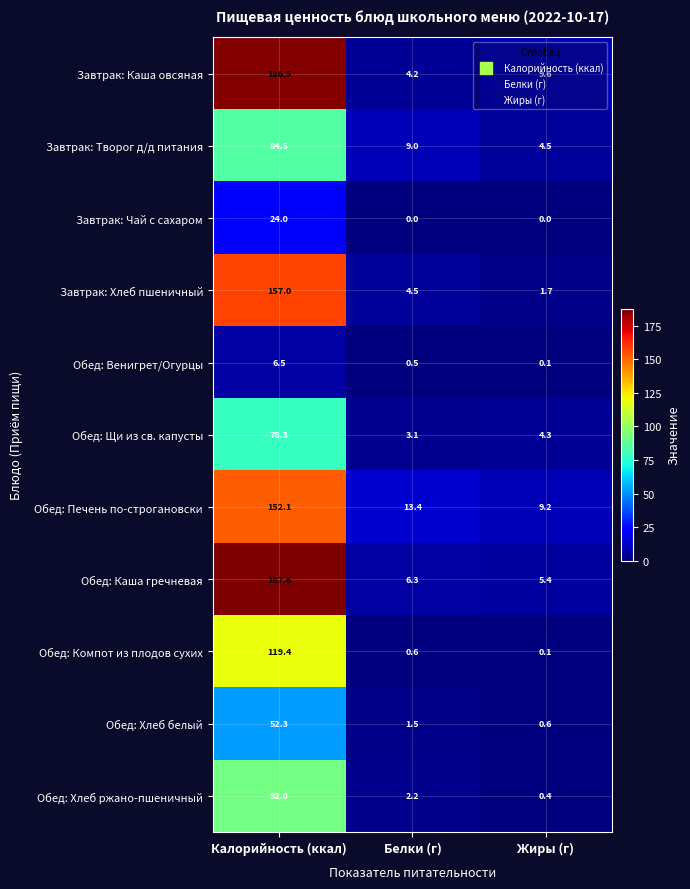

What is the average value of the Обед: Венигрет/Огурцы series?

2.4